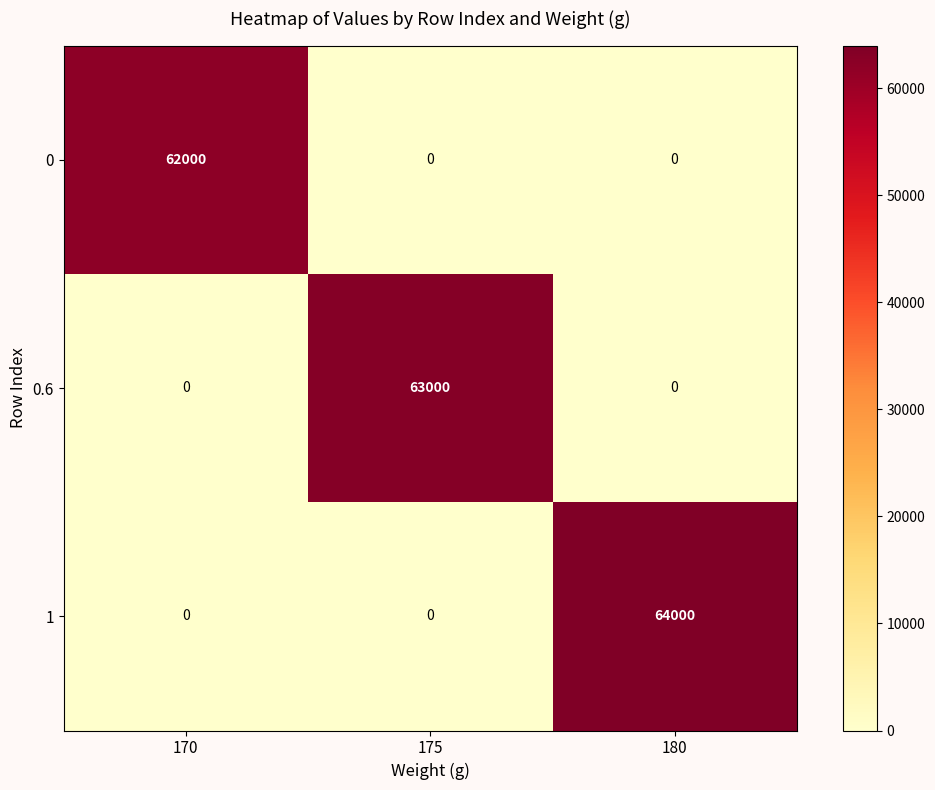

What is the difference between the maximum and minimum values in the 1 series?

64000